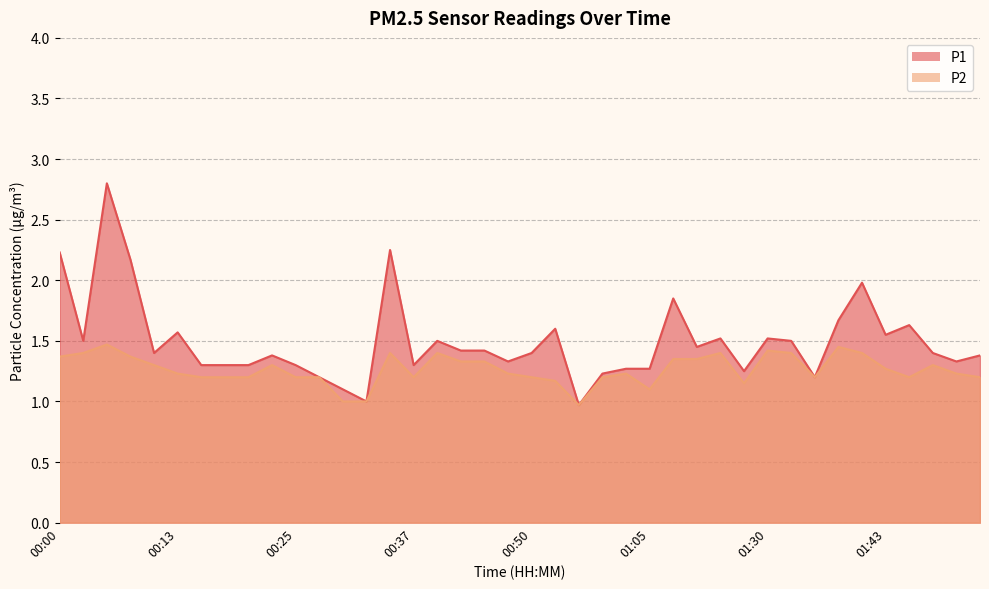

Does the chart display data point markers on the line(s)?

No